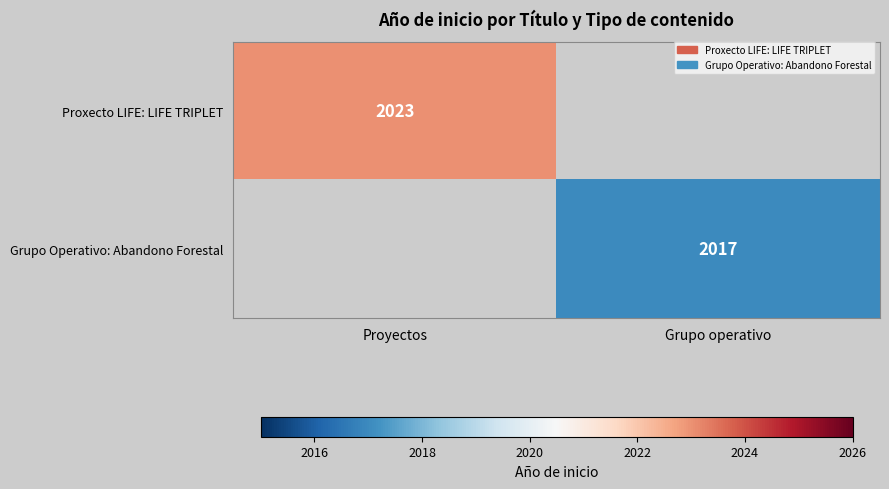

True or false: Proxecto LIFE: LIFE TRIPLET has a value of 1356 at Proyectos.

False